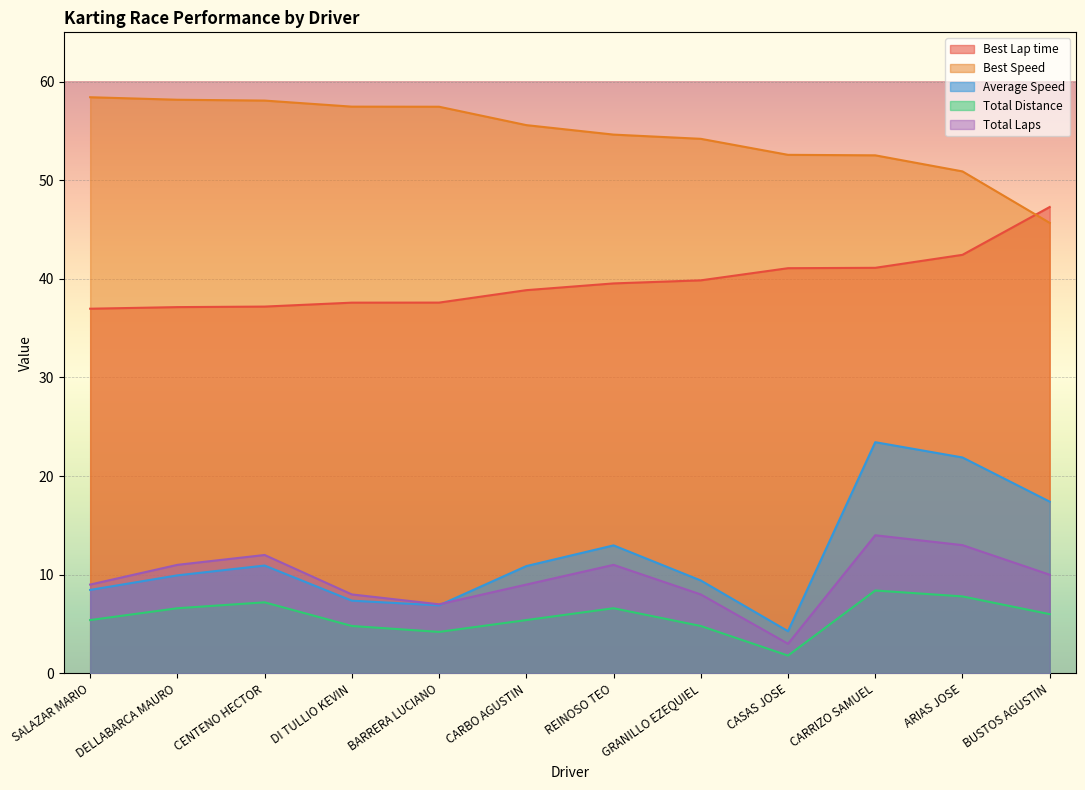

What is the total value across all series at CASAS JOSE?

102.7